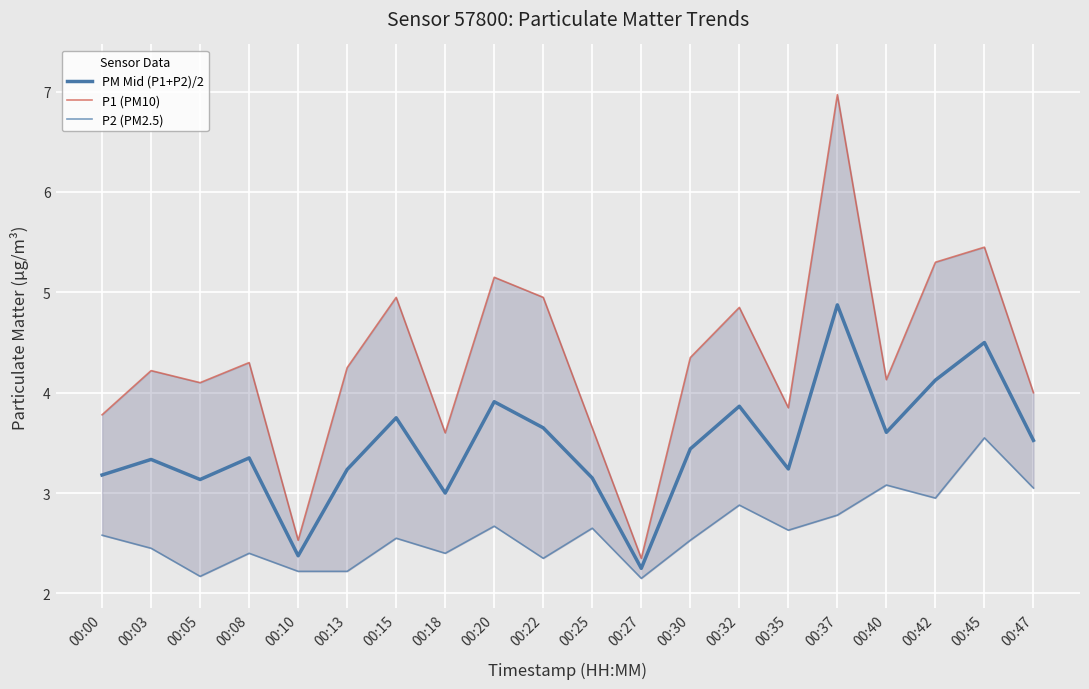

Which category has the highest value in the P2 (PM2.5) series?

00:45